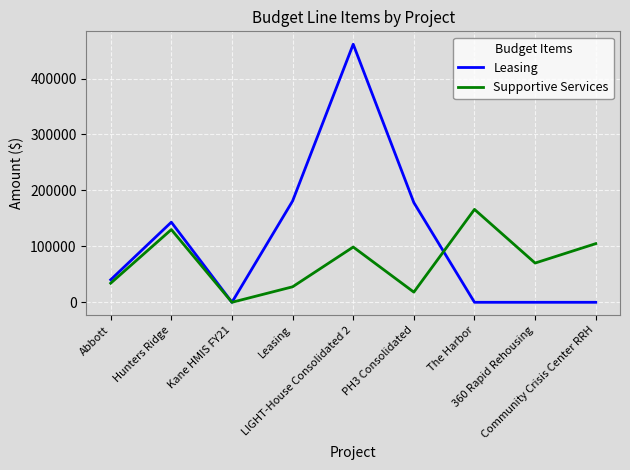

Rank the series by their maximum value, from lowest to highest.

Supportive Services, Leasing